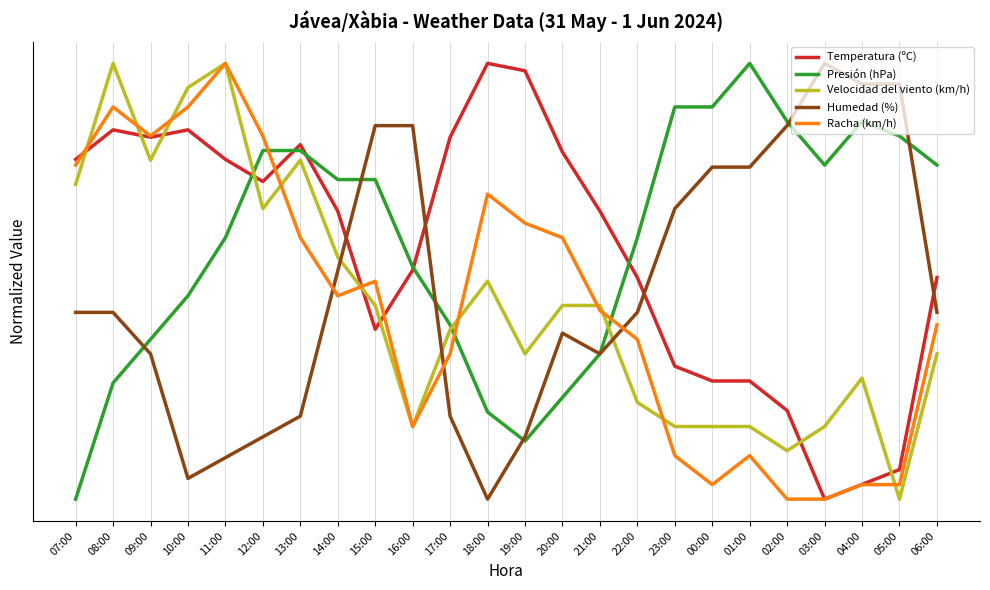

What is the value of the Temperatura (ºC) point at the 9th from the left?

0.4